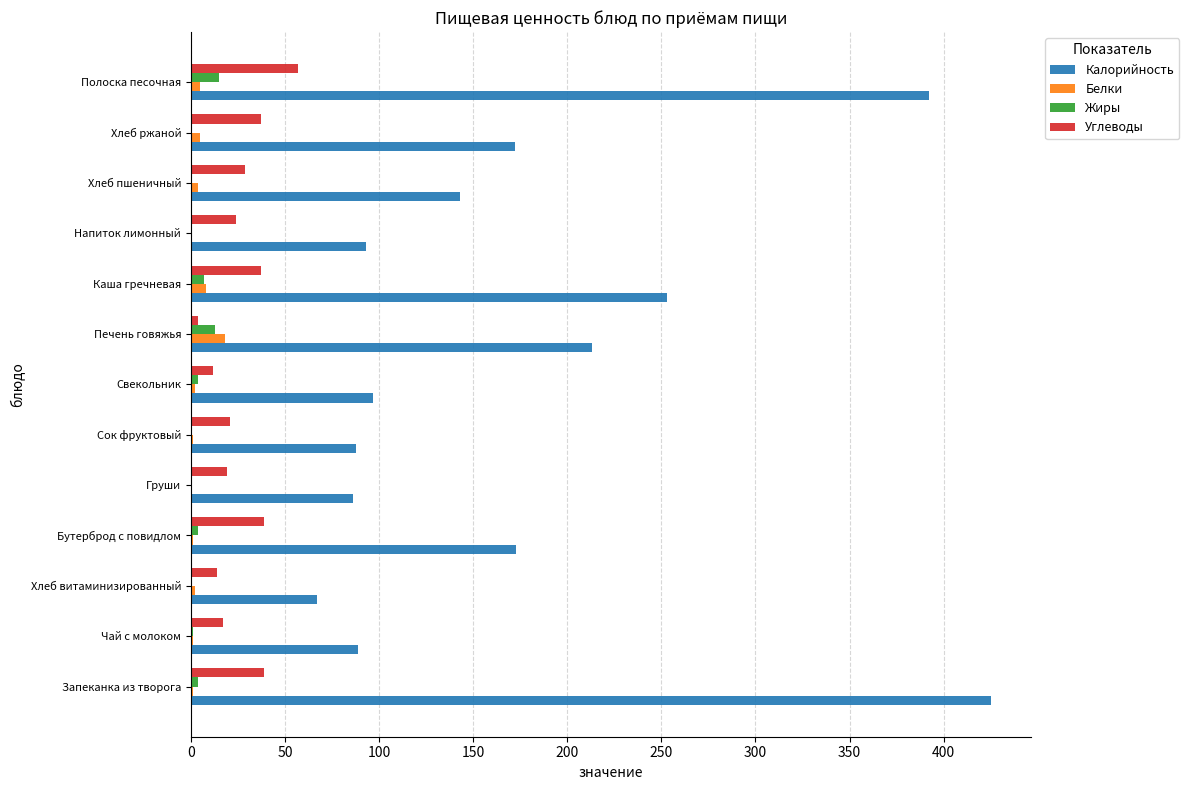

At which category does the chart reach its peak across all series?

Запеканка из творога